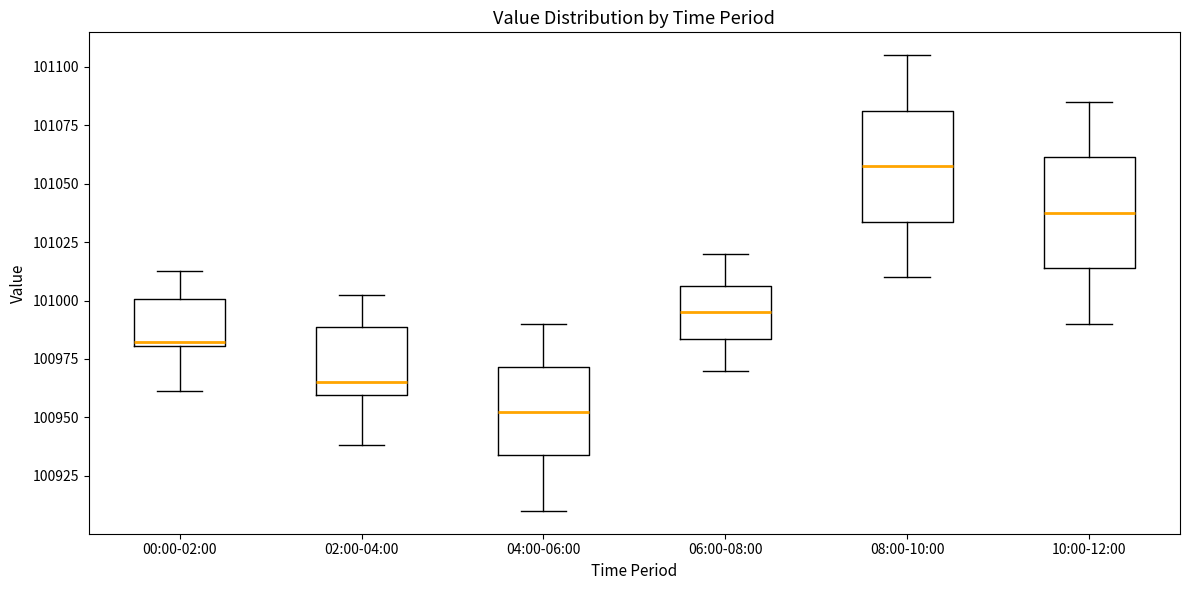

Which box's median line is the lowest?

04:00-06:00